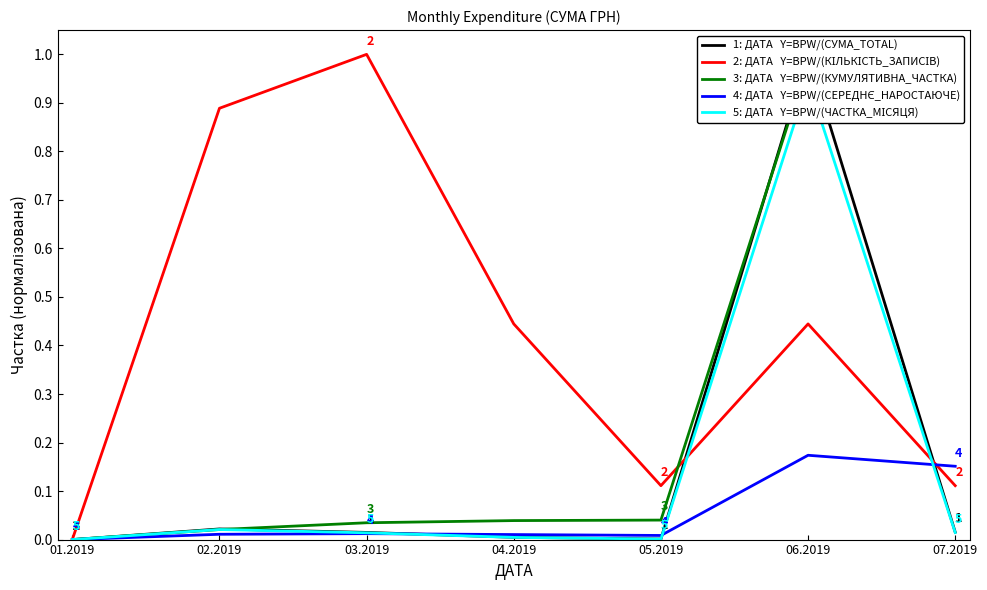

Reading left to right, what are all the values shown in this chart?

1: ДАТА   Y=BPW/(СУМА_TOTAL): 01.2019=0.0	02.2019=0.0	03.2019=0.0	04.2019=0.0	05.2019=0.0	06.2019=1.0	07.2019=0.0
2: ДАТА   Y=BPW/(КІЛЬКІСТЬ_ЗАПИСІВ): 01.2019=0.0	02.2019=0.9	03.2019=1.0	04.2019=0.4	05.2019=0.1	06.2019=0.4	07.2019=0.1
3: ДАТА   Y=BPW/(КУМУЛЯТИВНА_ЧАСТКА): 01.2019=0.0	02.2019=0.0	03.2019=0.0	04.2019=0.0	05.2019=0.0	06.2019=1.0	07.2019=1.0
4: ДАТА   Y=BPW/(СЕРЕДНЄ_НАРОСТАЮЧЕ): 01.2019=0.0	02.2019=0.0	03.2019=0.0	04.2019=0.0	05.2019=0.0	06.2019=0.2	07.2019=0.2
5: ДАТА   Y=BPW/(ЧАСТКА_МІСЯЦЯ): 01.2019=0.0	02.2019=0.0	03.2019=0.0	04.2019=0.0	05.2019=0.0	06.2019=0.9	07.2019=0.0